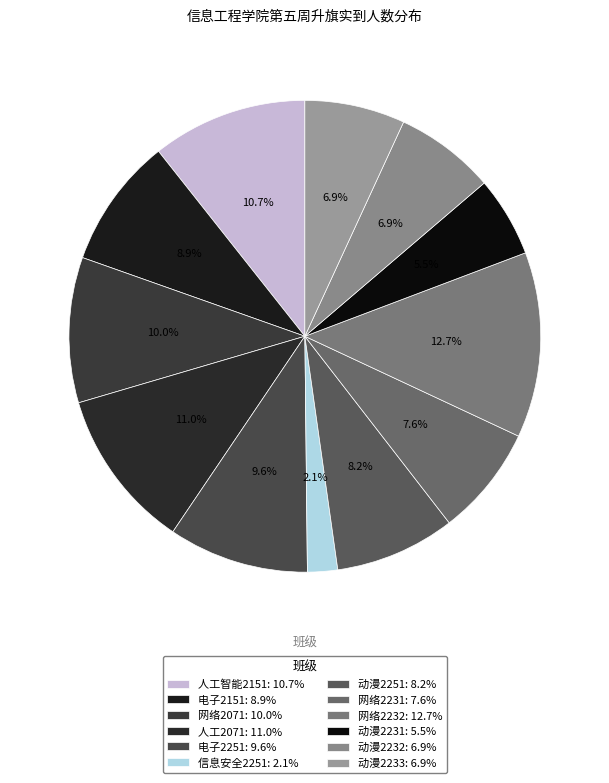

Which has a higher value, 信息安全2251 or 网络2071?

网络2071